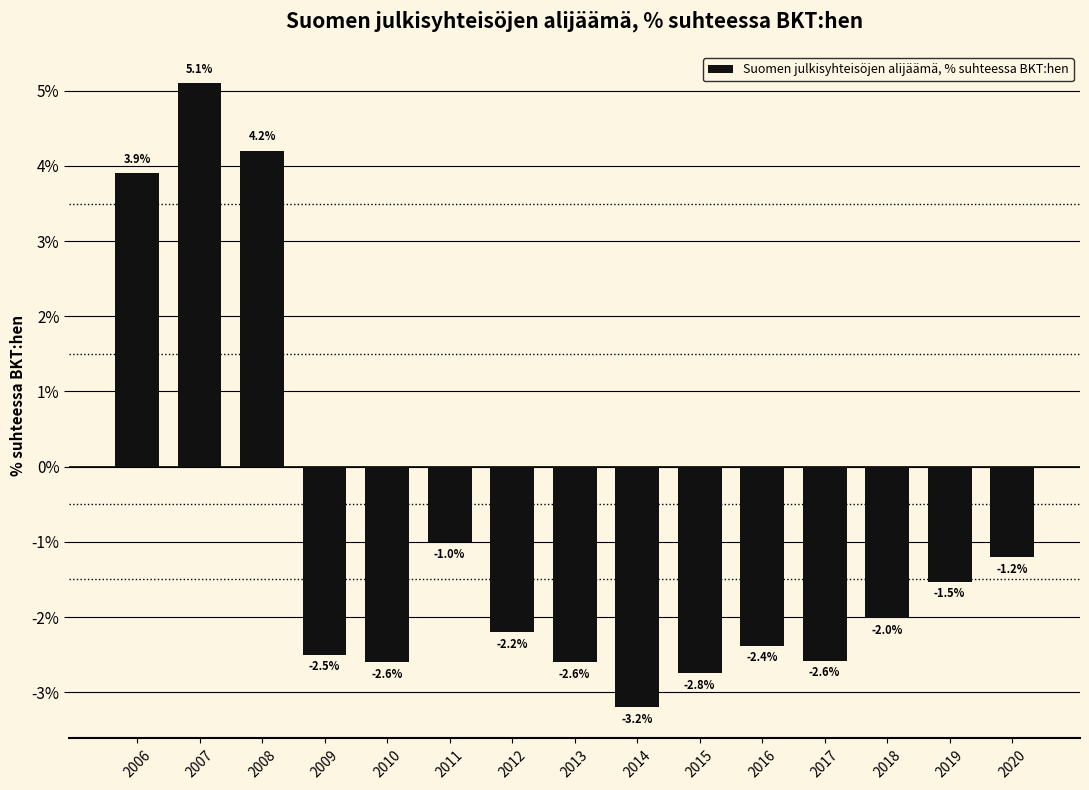

What is the difference between the second highest and minimum values?

7.4